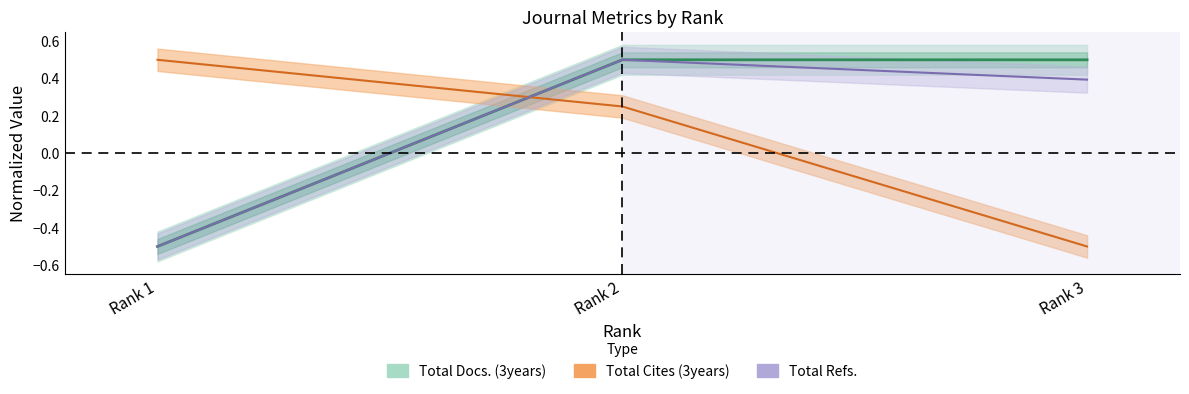

The Total Cites (3years) series shows 0.2 at Rank 2. True or false?

True